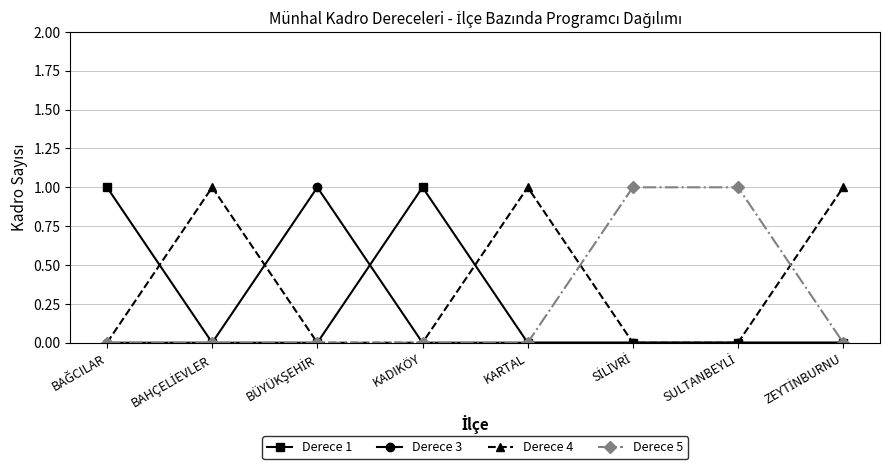

What is the maximum value for Derece 3?

1